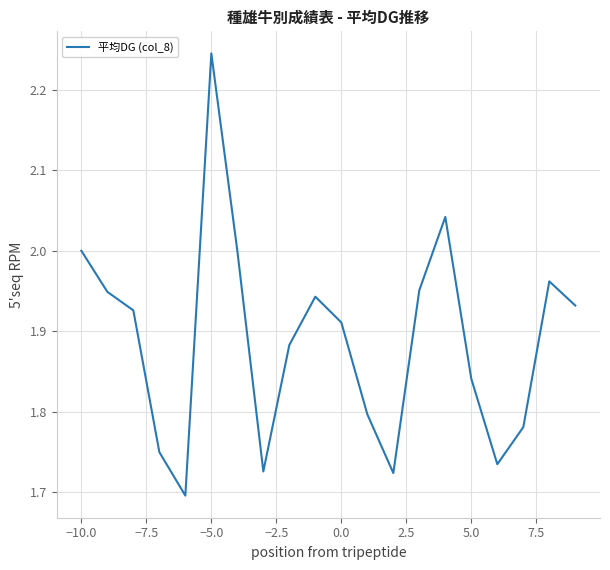

True or false: the data has more than 1 interior local peaks.

True